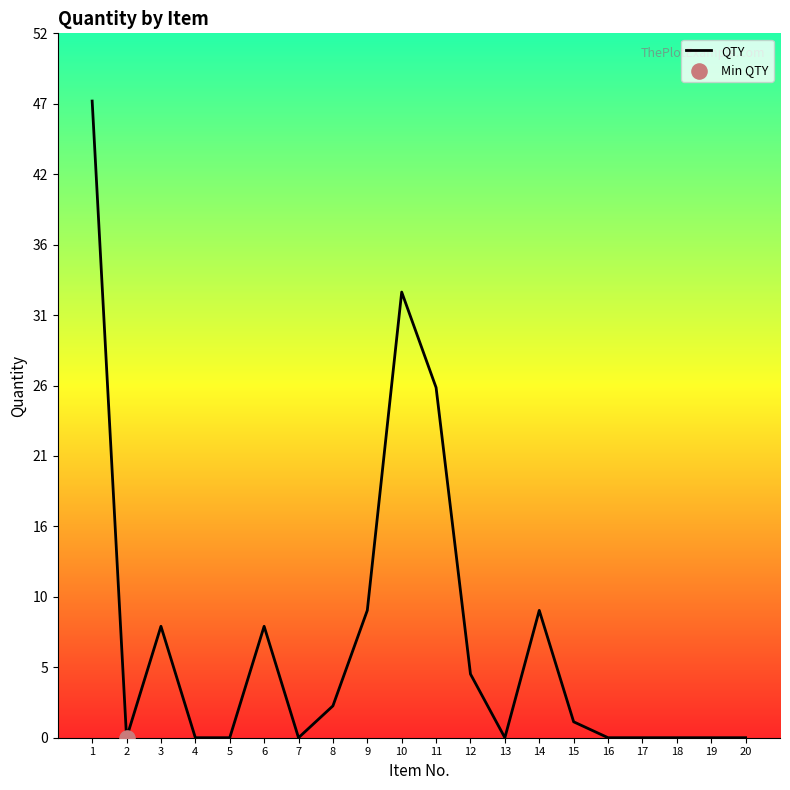

Between 8 and 7, which is larger?

8